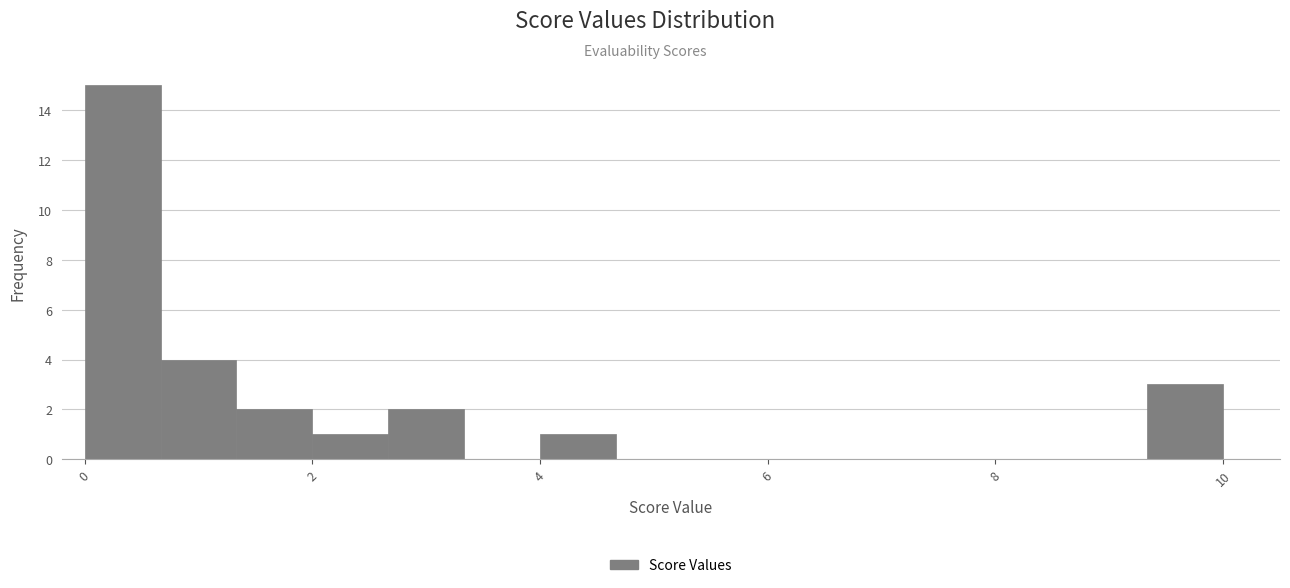

Read against the x-axis, roughly where is the centre of the tallest bar?

0.4